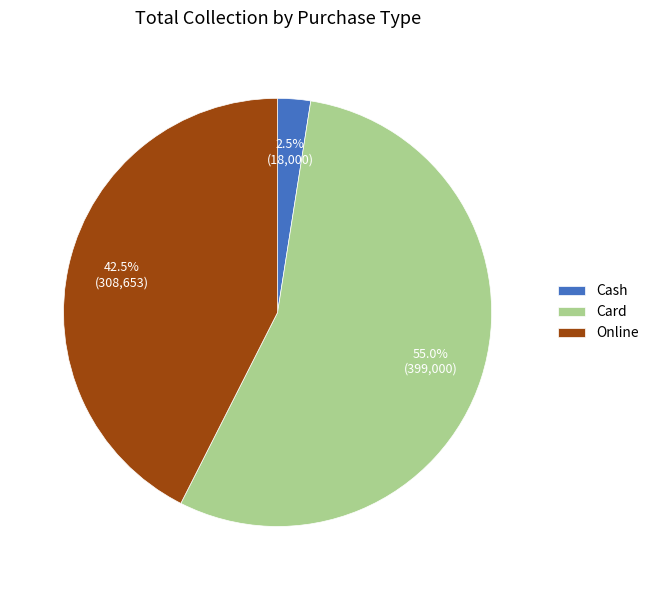

What percentage do Online and Cash together represent?

45.0%